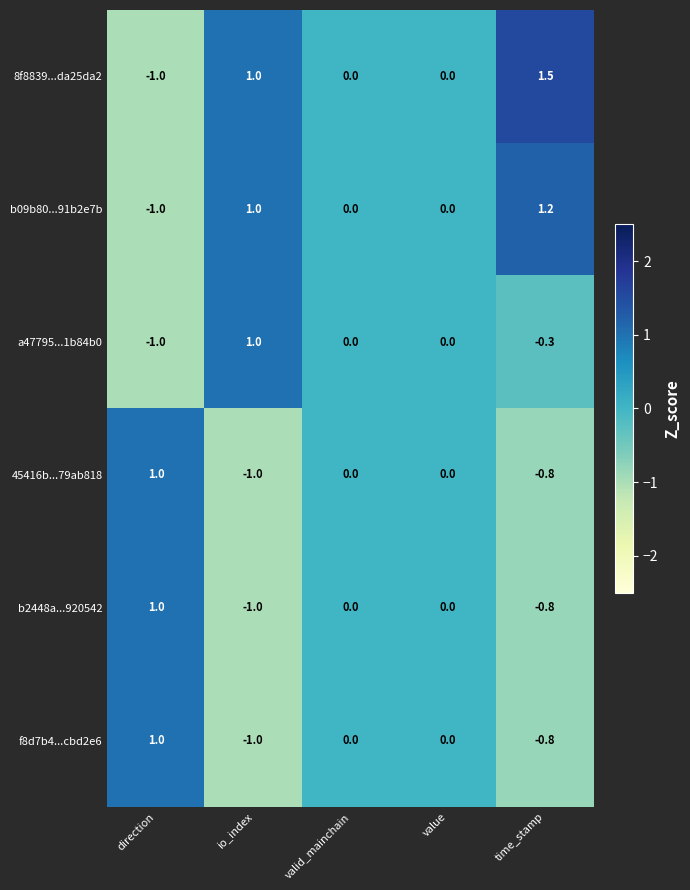

Count the number of categories in the chart.

5